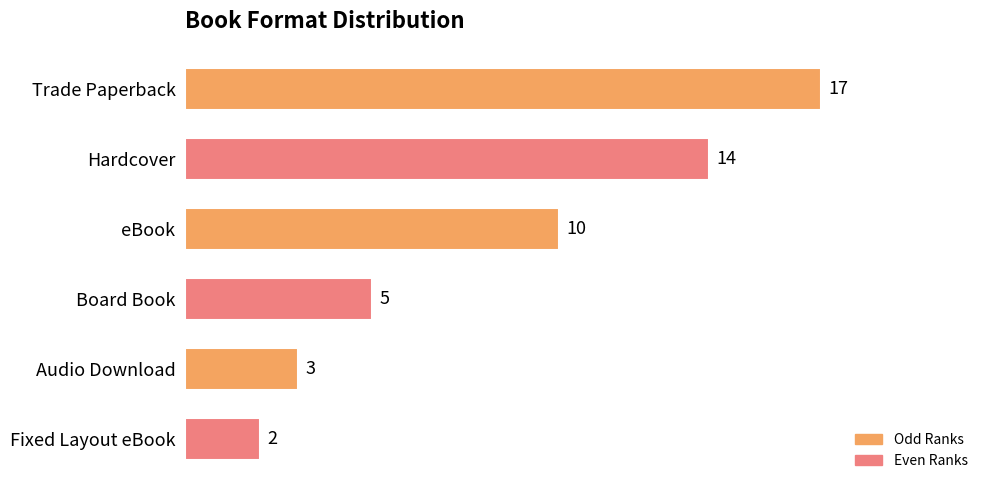

At which category does the chart reach its minimum across all series?

Fixed Layout eBook